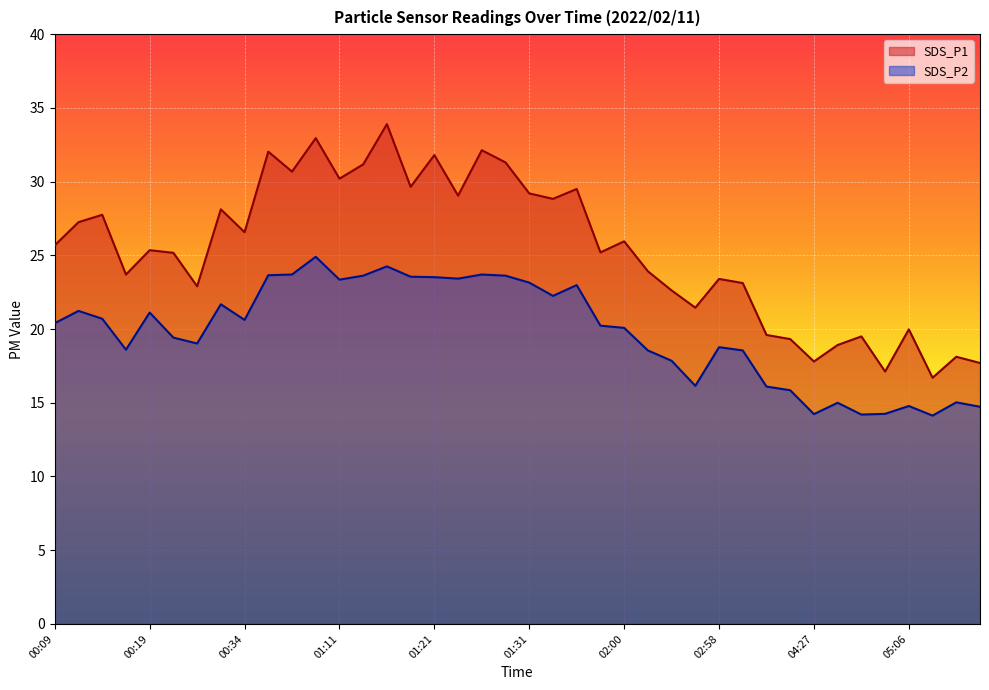

What position from the right is 00:11?

39